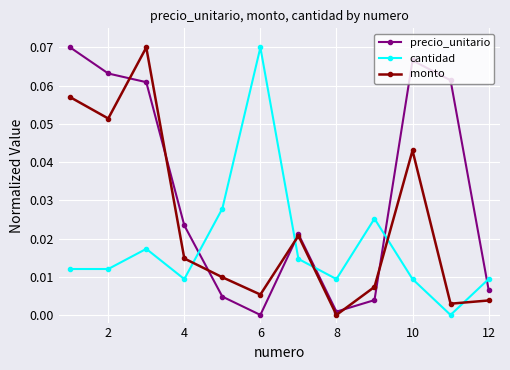

True or false: precio_unitario has more than 2 points higher than both neighbors.

False